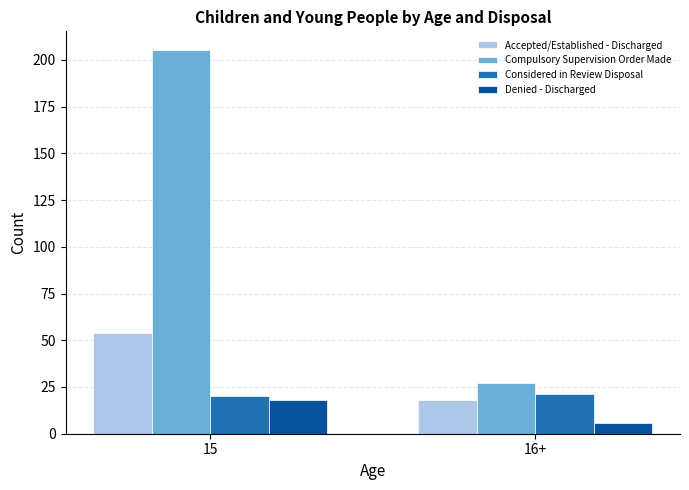

What is the difference between the Denied - Discharged values at 16+ and 15?

12